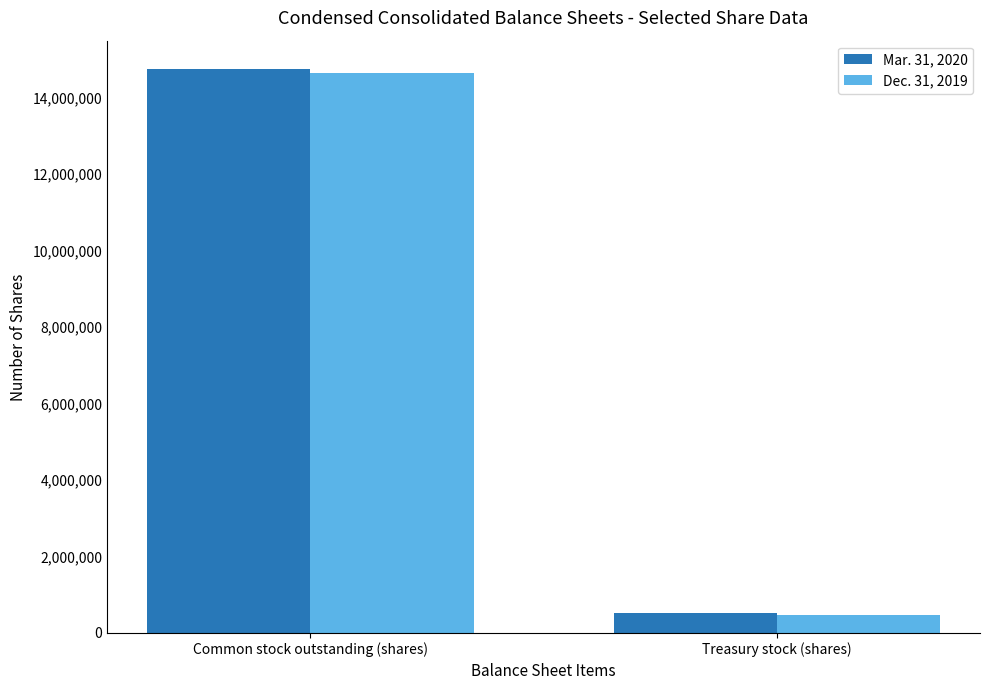

Rank the series by their maximum value, from highest to lowest.

Mar. 31, 2020, Dec. 31, 2019